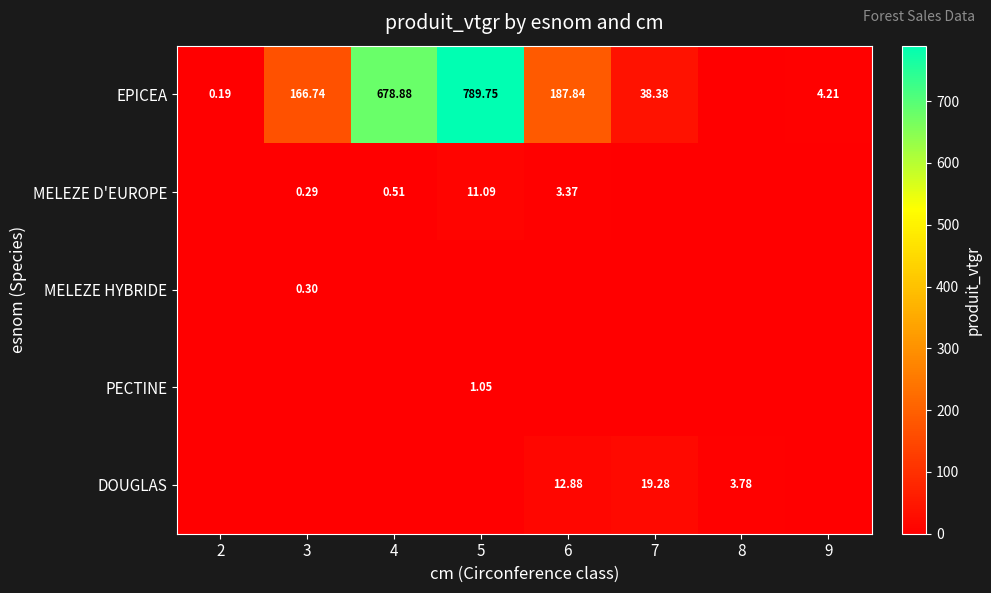

What is the difference between the highest and lowest values at 6?

187.8